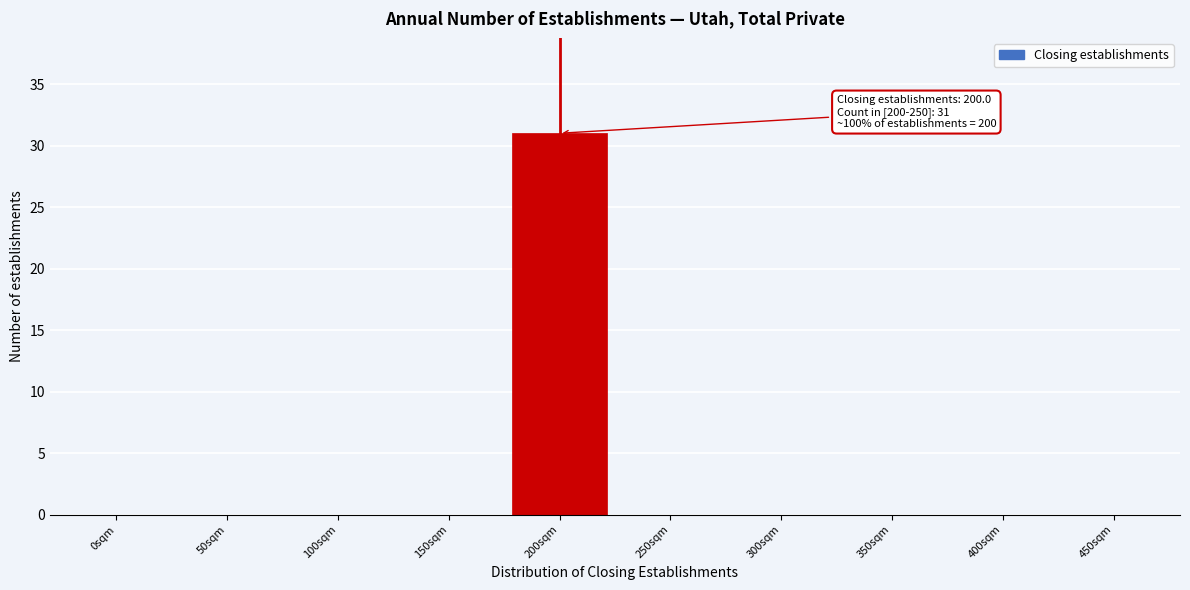

Reading right to left, transcribe all the data shown in this chart.

450sqm=0	400sqm=0	350sqm=0	300sqm=0	250sqm=0	200sqm=31	150sqm=0	100sqm=0	50sqm=0	0sqm=0